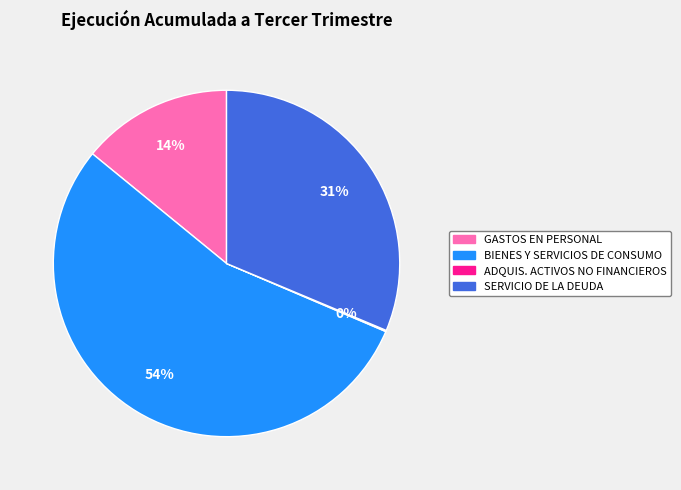

Combined, do GASTOS EN PERSONAL and BIENES Y SERVICIOS DE CONSUMO account for over 50%?

Yes